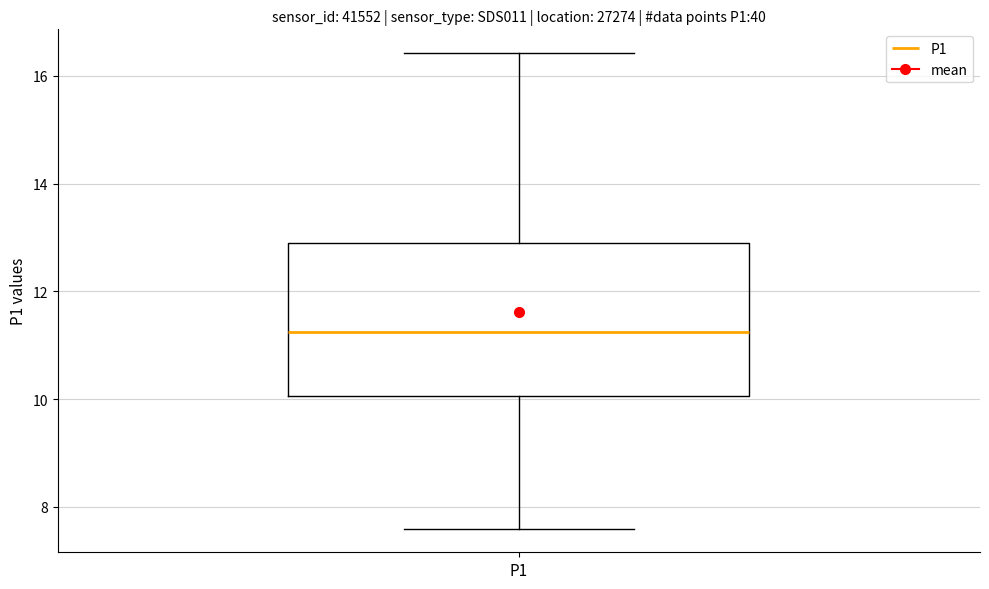

Transcribe this box plot: give where the median line is, the range the box spans, and where the two whiskers end, as read against the y-axis. The values are not printed on the chart, so give them approximately, as read against the axis.

median 11.2, box 10.0 to 12.8, whiskers 7.6 to 16.4